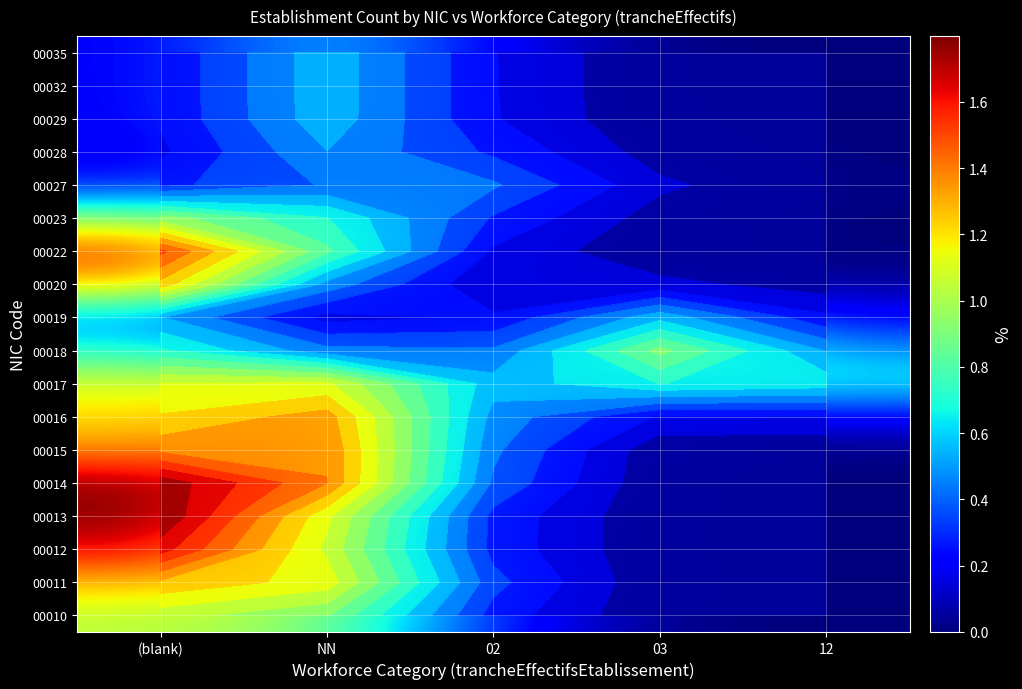

At which label does 00012 reach its peak?

(blank)